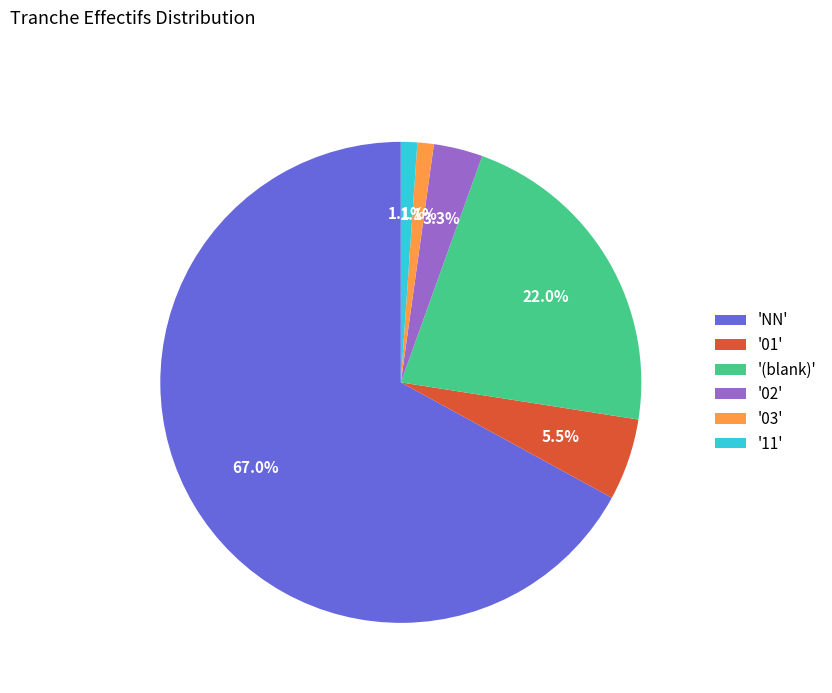

What is the ratio of the value at '(blank)' to the value at '11'?

20.0